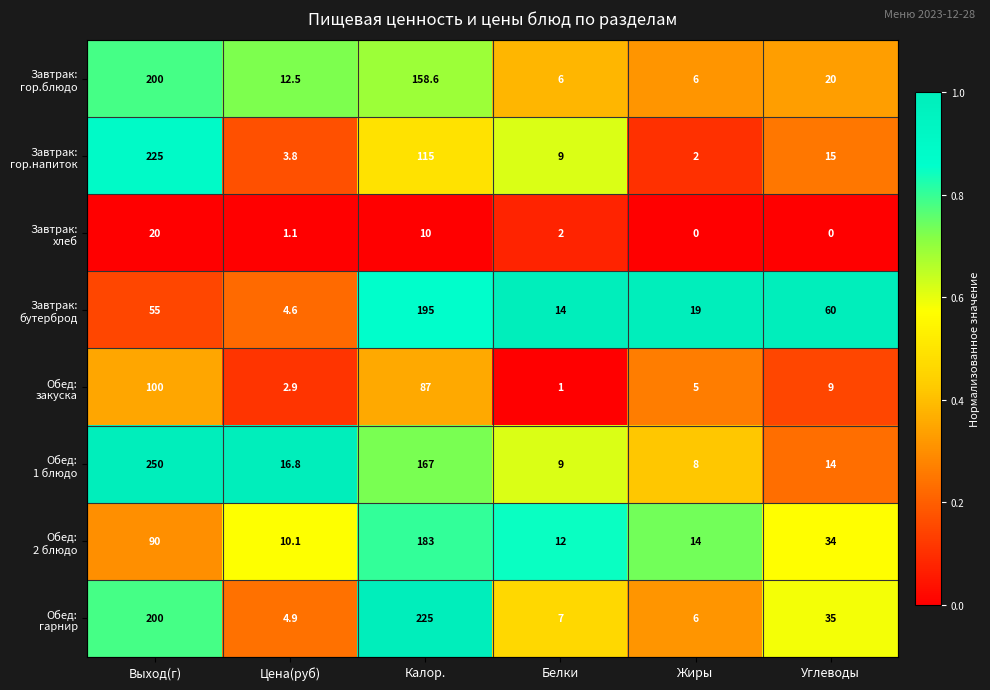

What is the maximum value shown in the chart?

250.0